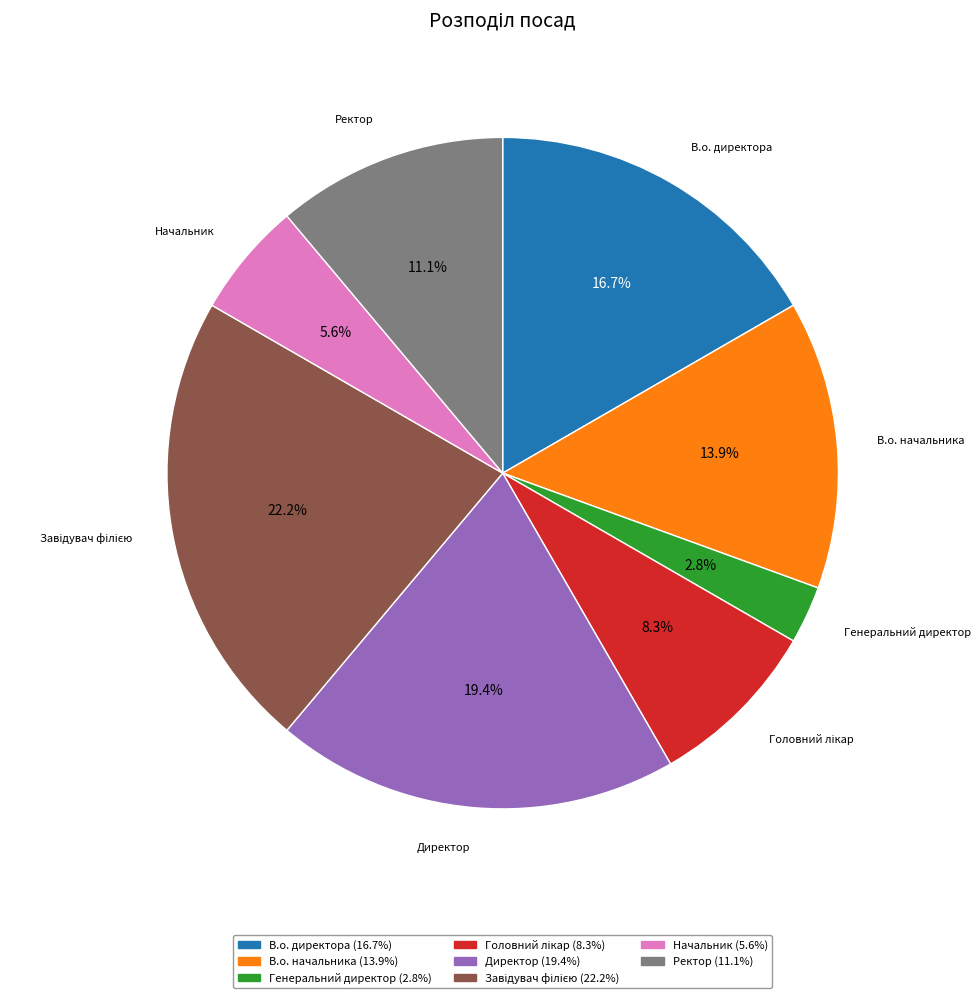

What is the smallest slice in the pie chart?

Генеральний директор